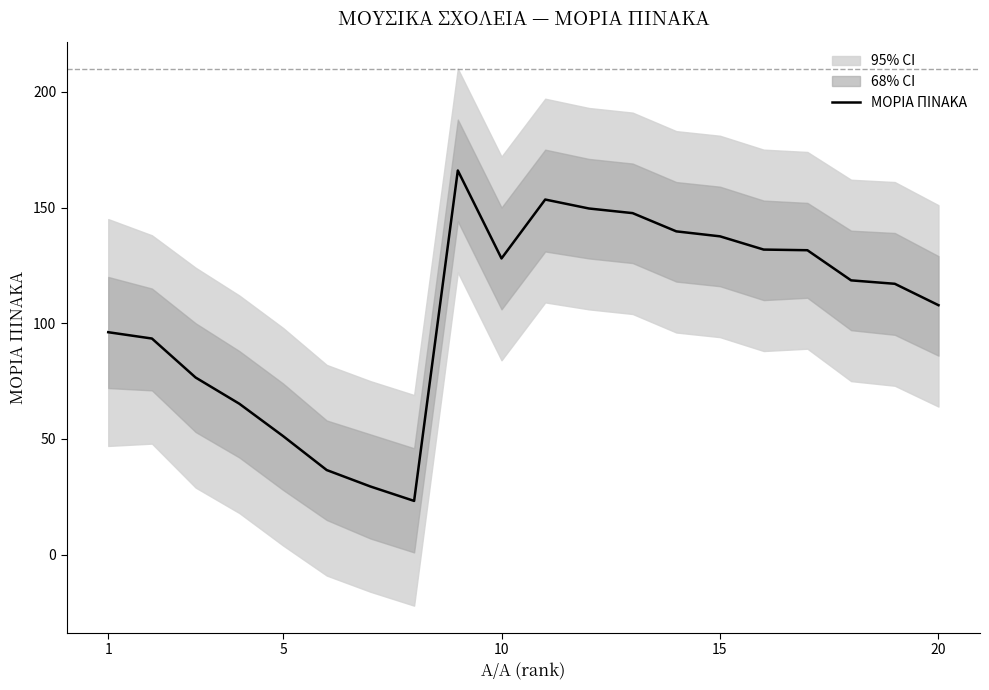

The value at 15 is 53.1. True or false?

False